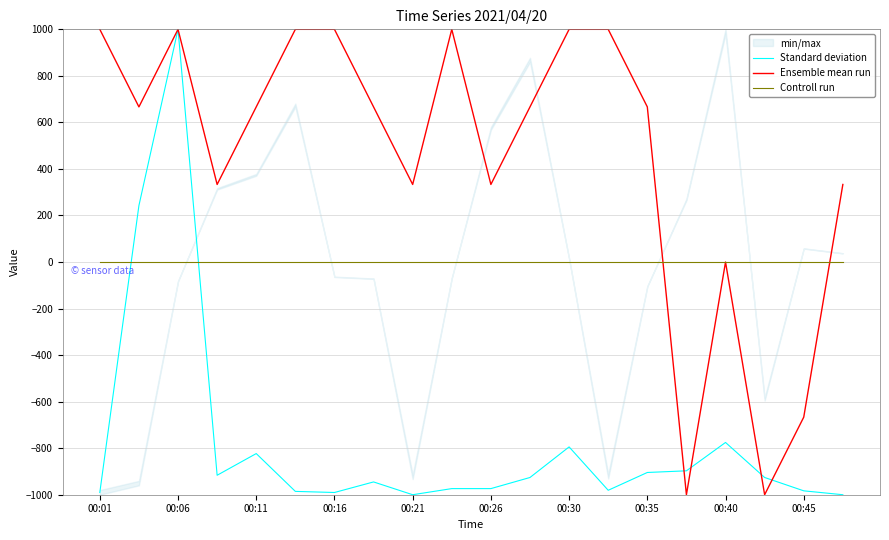

After their last crossing, which series has the higher values: Standard deviation or Controll run?

Controll run